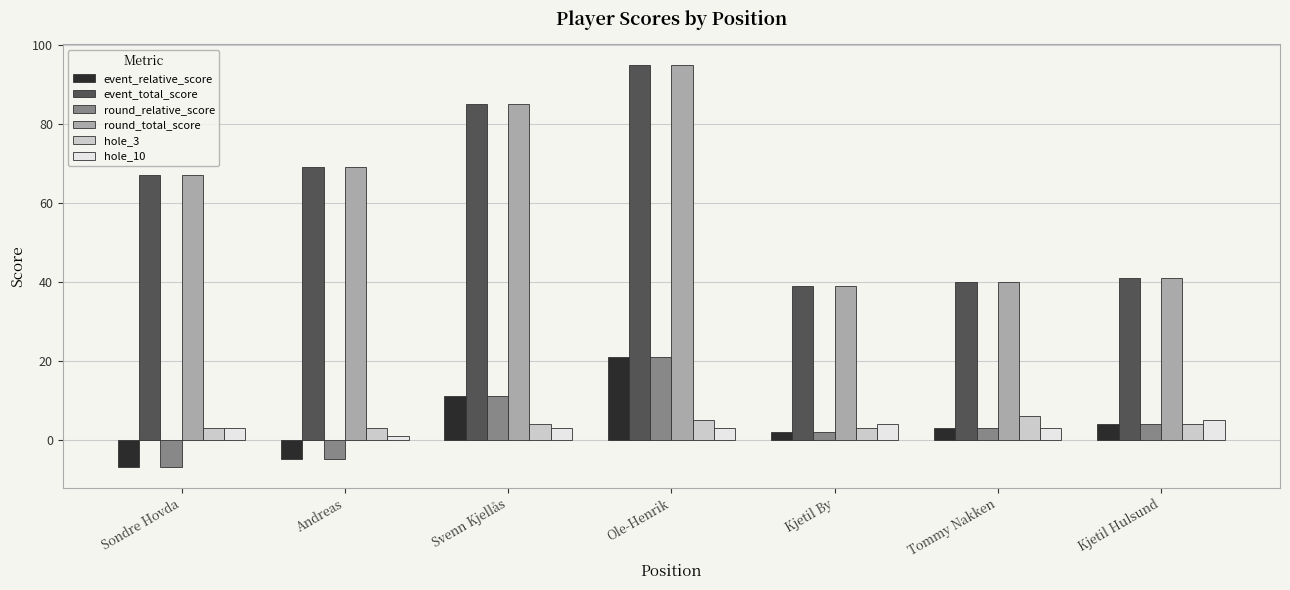

What is the difference between the event_total_score values at Sondre Hovda and Kjetil Hulsund?

26